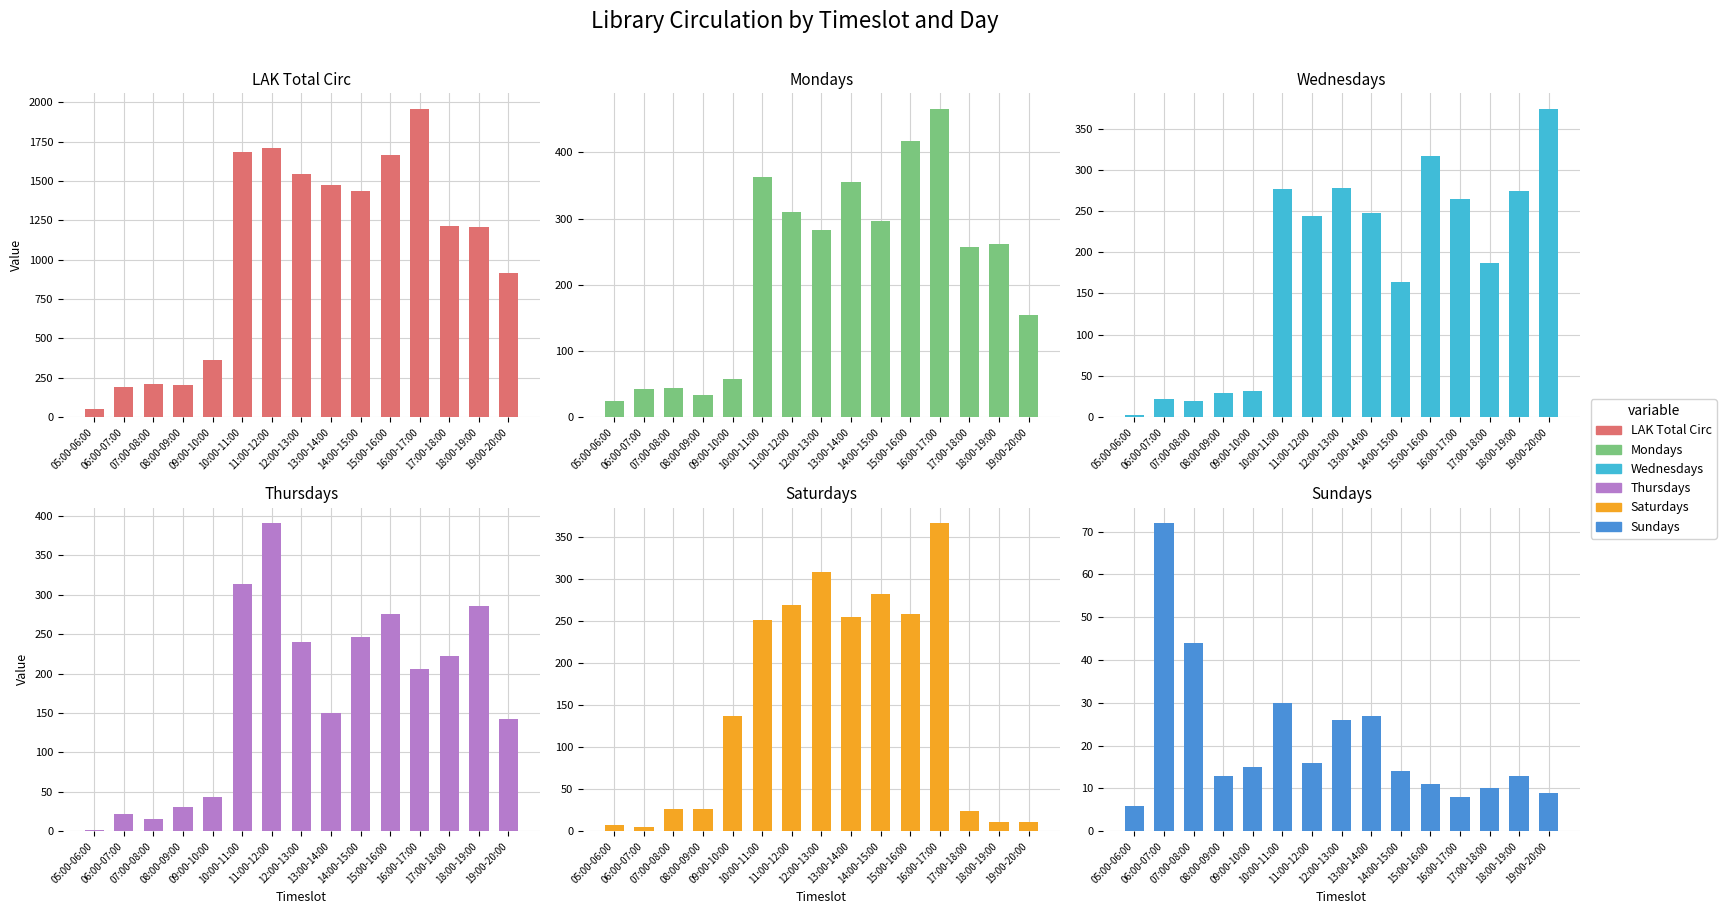

Between 06:00-07:00 and 08:00-09:00, which is larger?

08:00-09:00